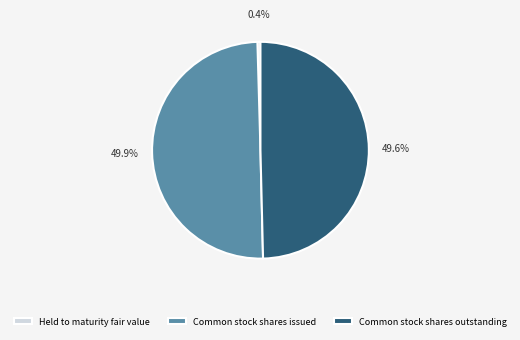

Which slice is the smallest?

Held to maturity fair value